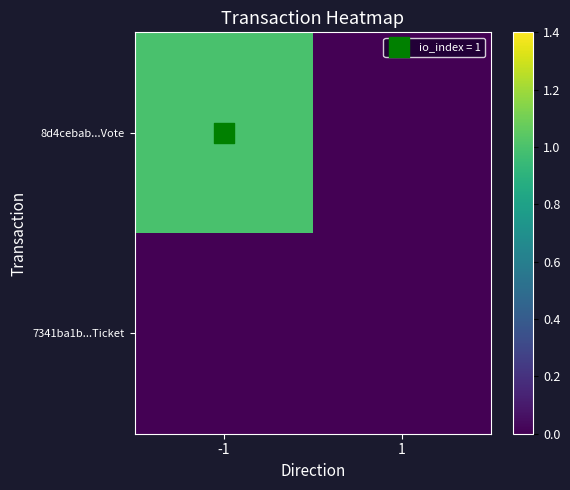

Which series has the largest total across all categories?

8d4cebab...Vote